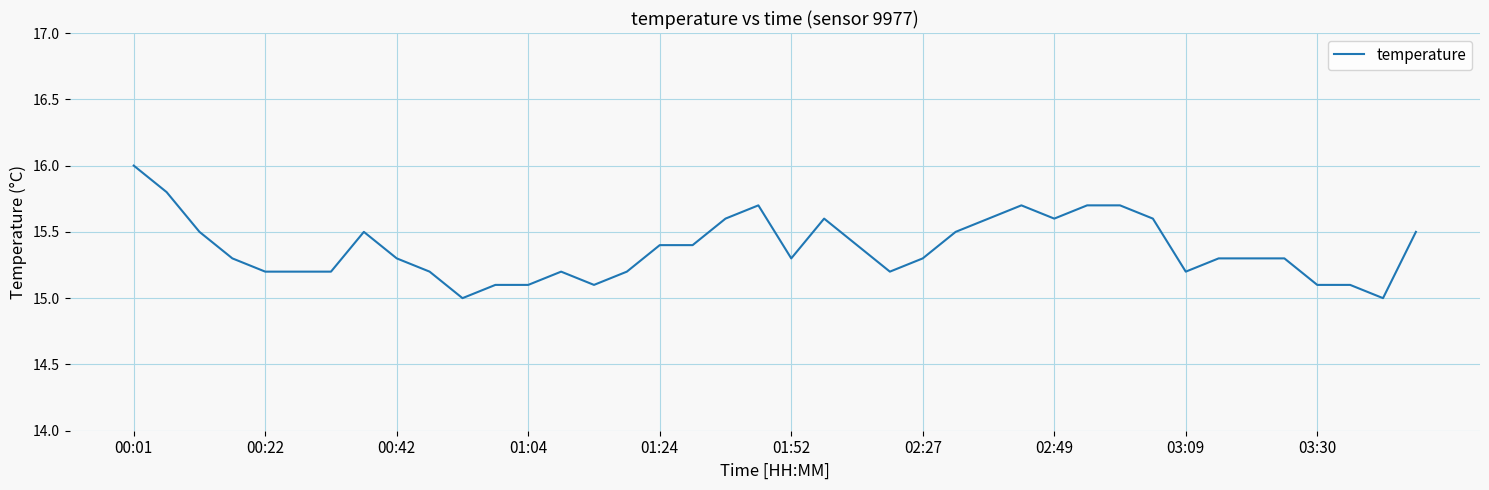

What is the smallest value displayed?

15.0